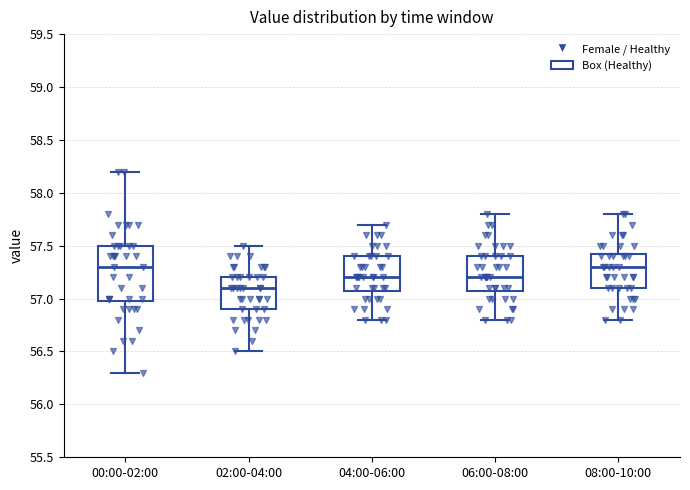

Comparing the boxes themselves (not the whiskers), which one is the tallest?

00:00-02:00